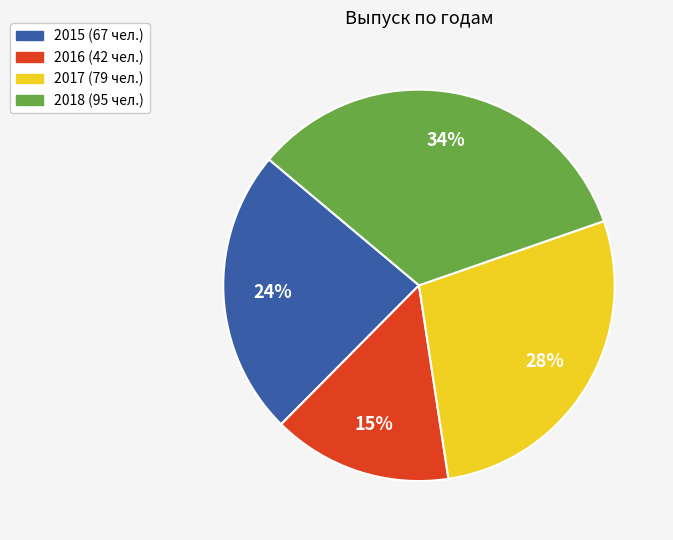

Count the number of slices in the pie.

4